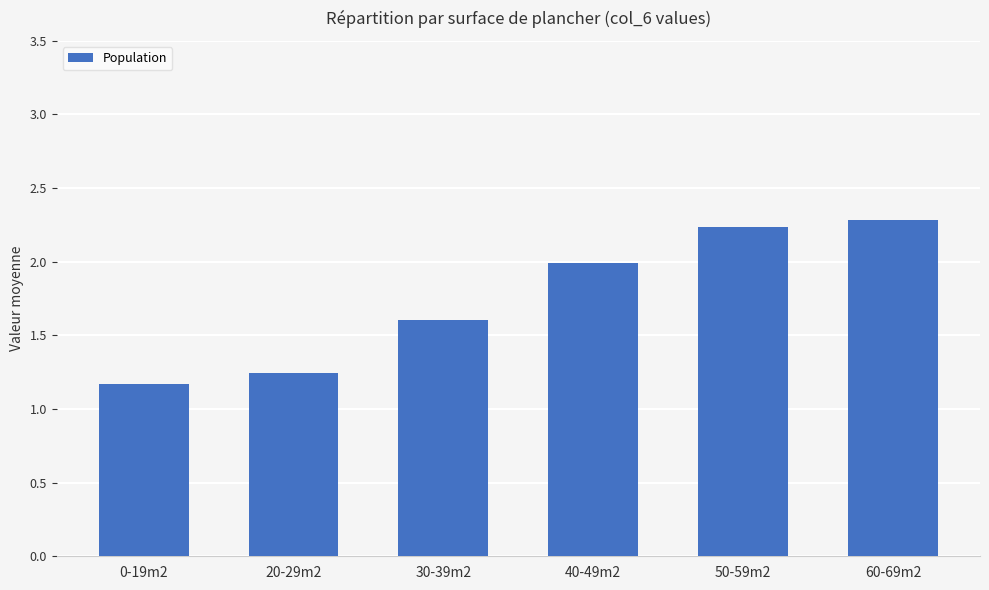

The value at 20-29m2 is 0.5. True or false?

False